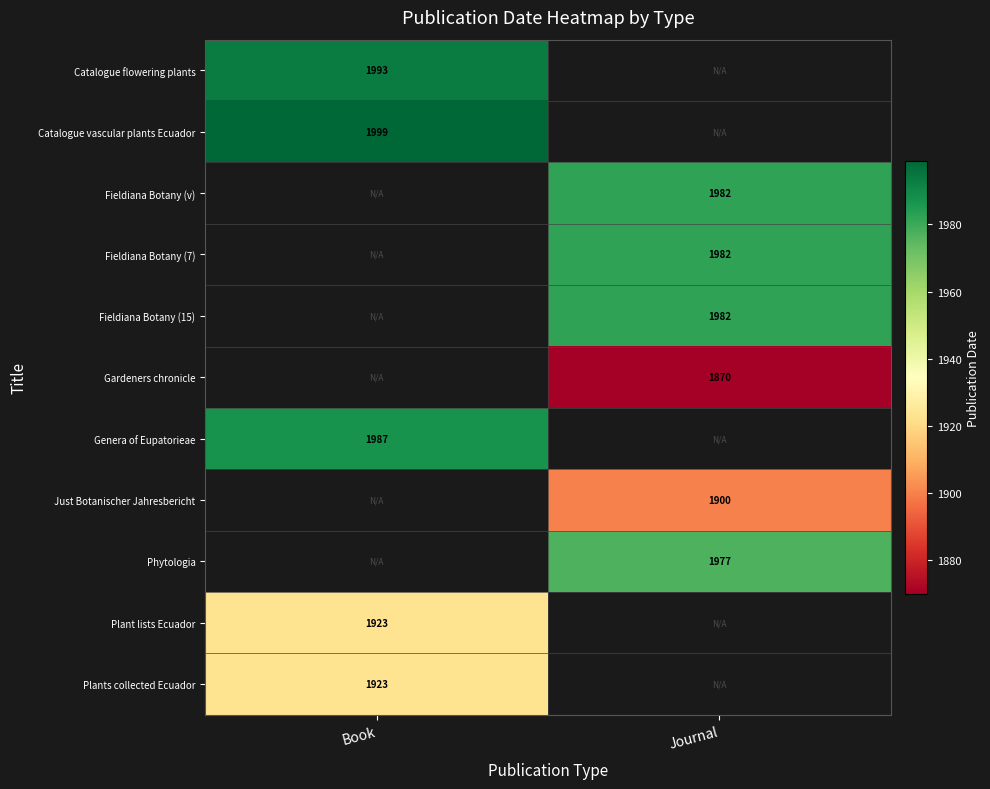

True or false: Genera of Eupatorieae has a value of 3362 at Book.

False